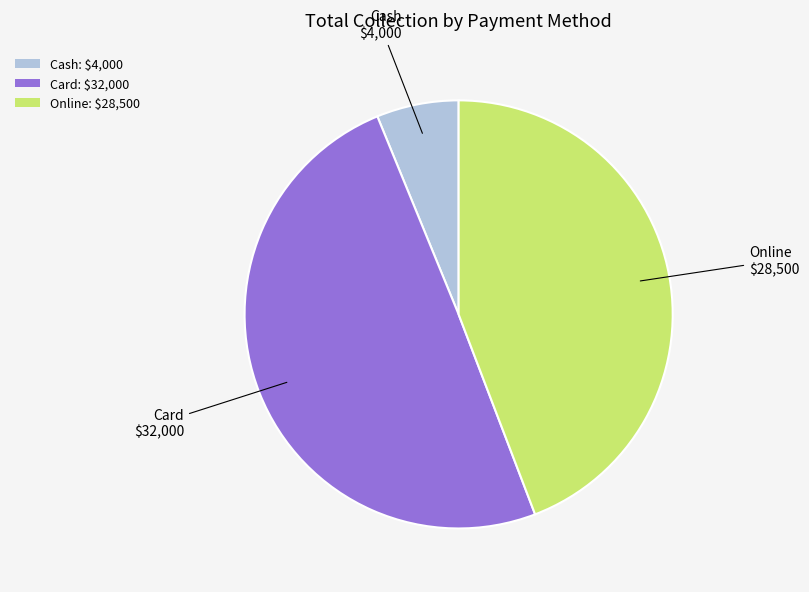

Which category has the smallest portion of the pie?

Cash